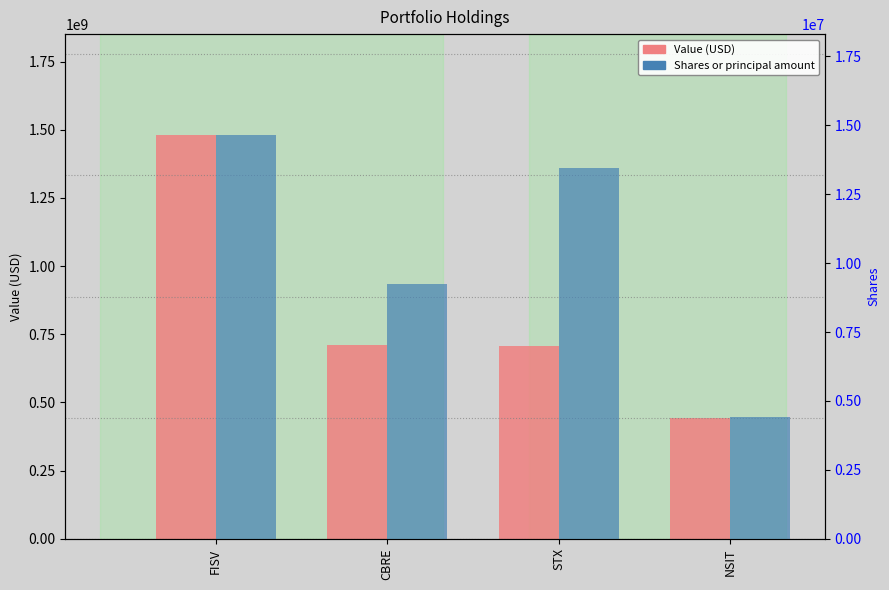

List the labels in order of Value value, largest first.

FISV, CBRE, STX, NSIT